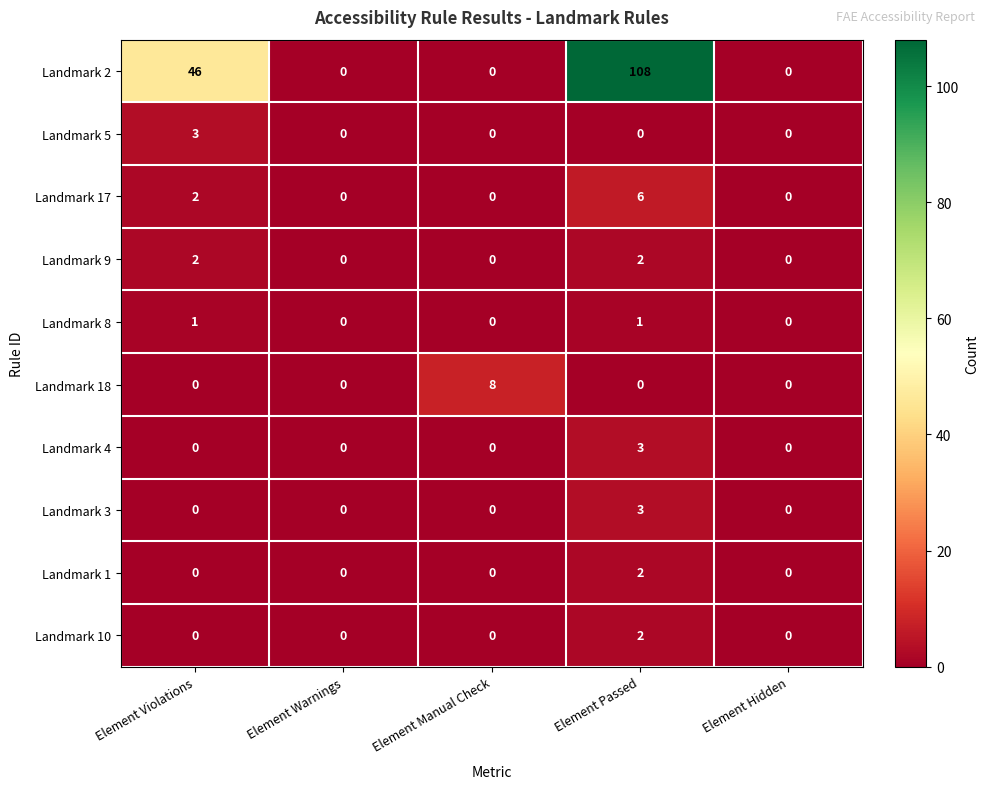

True or false: Landmark 9 has a value of 1 at Element Warnings.

False